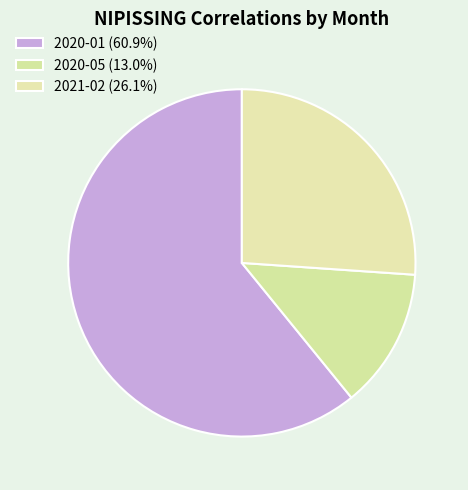

Rank the categories by value from highest to lowest.

2020-01, 2021-02, 2020-05